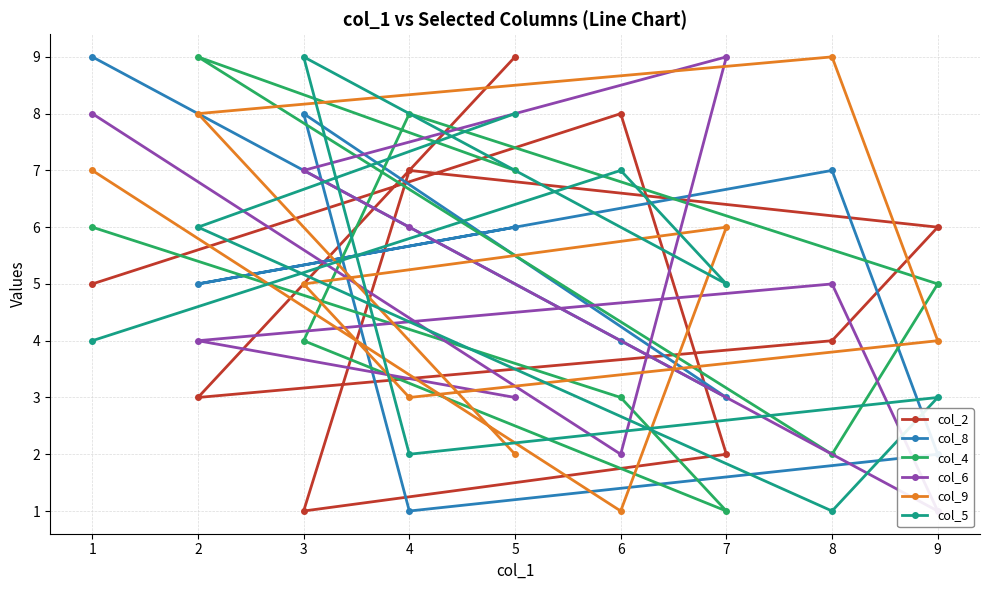

How many distinct data groups are displayed?

6